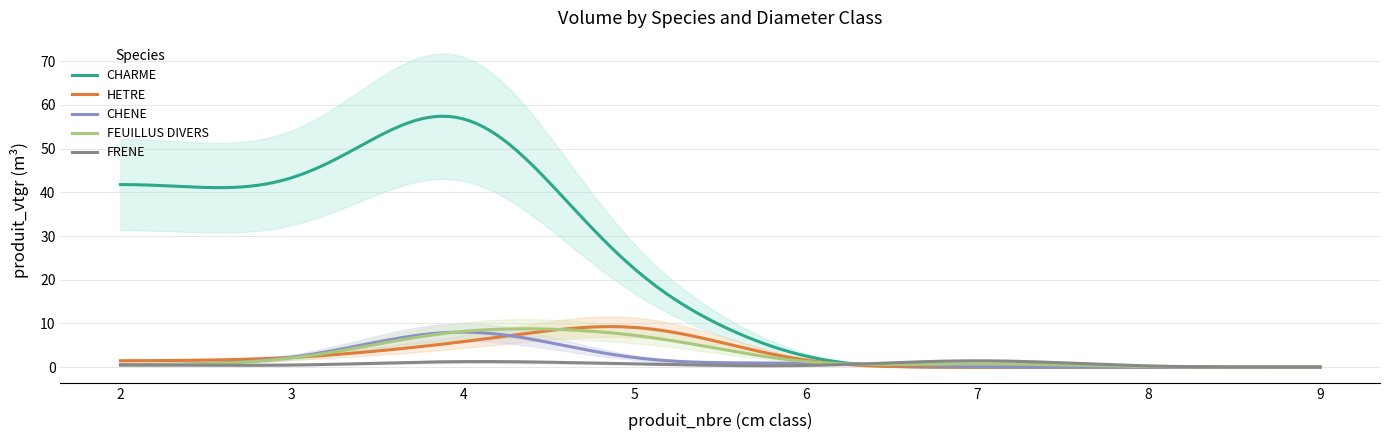

What is the difference between the maximum and second lowest values in the HETRE series?

9.3